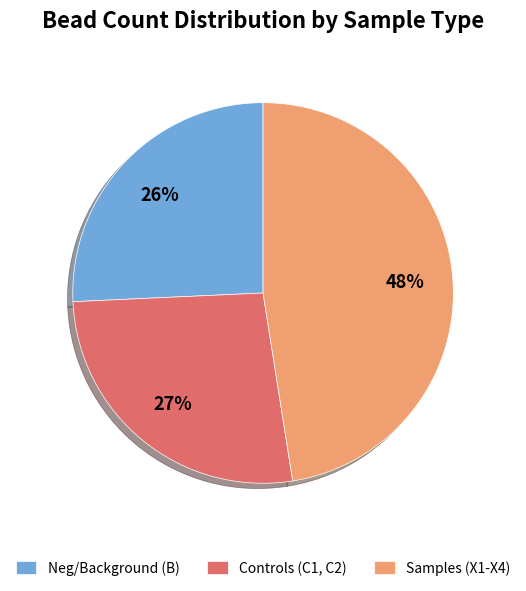

How many segments does this pie chart have?

3